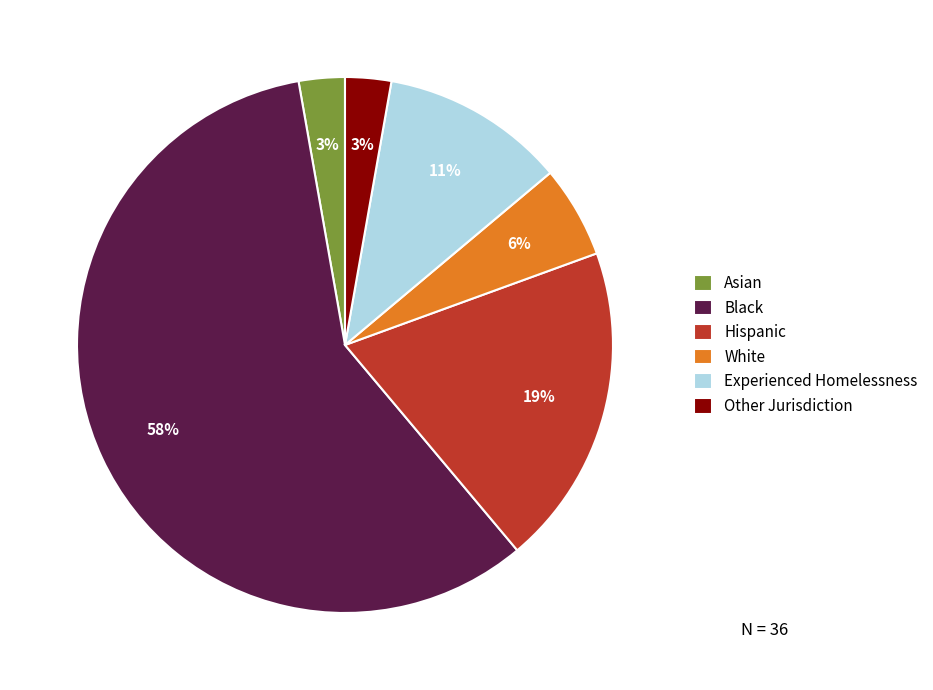

To the nearest percent, what is the average slice percentage?

17%